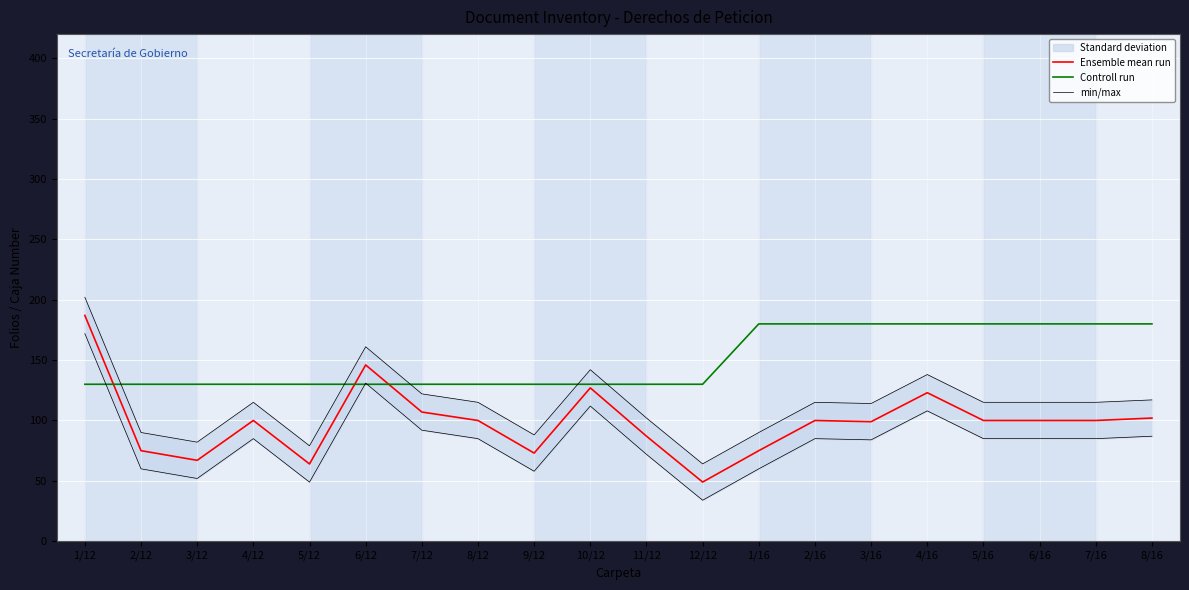

Is this an area chart (filled region under the line)?

No